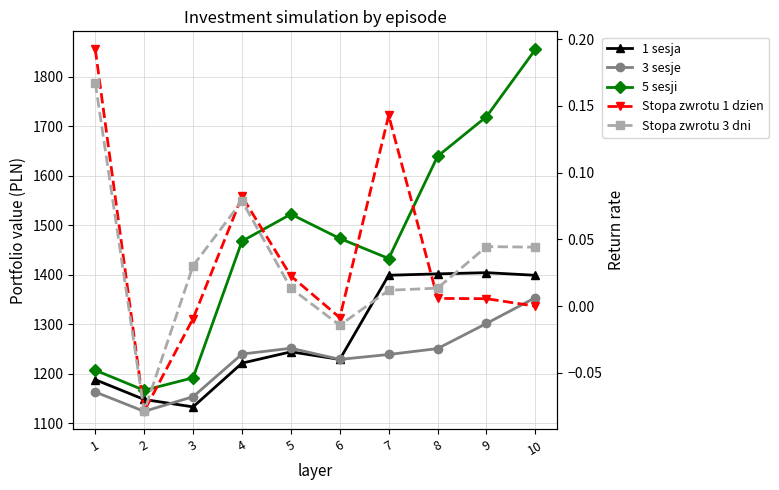

List the labels in order of 5 sesji value, smallest first.

2, 3, 1, 7, 4, 6, 5, 8, 9, 10